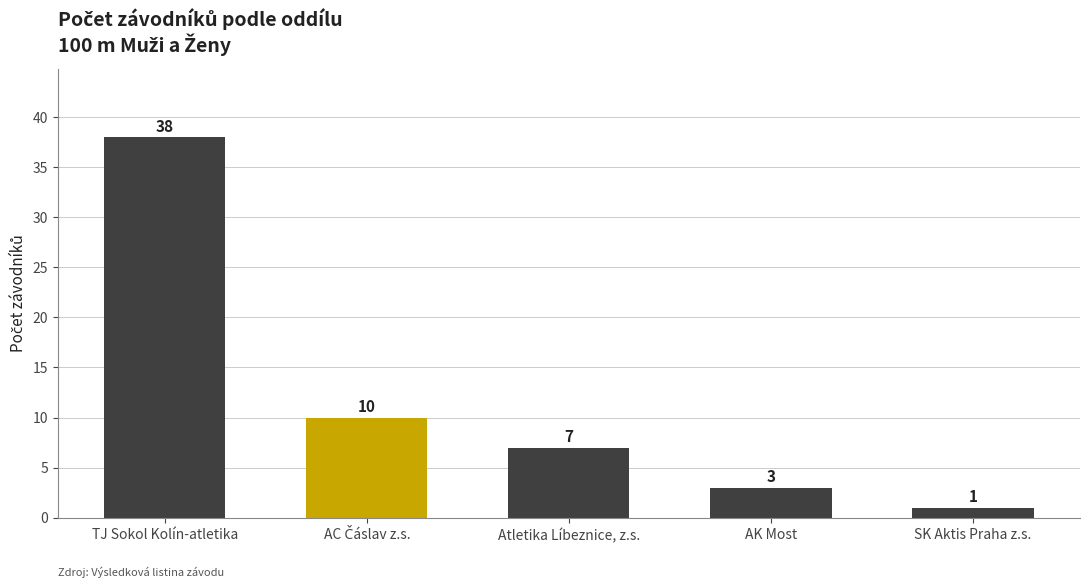

What is the greatest value displayed?

38